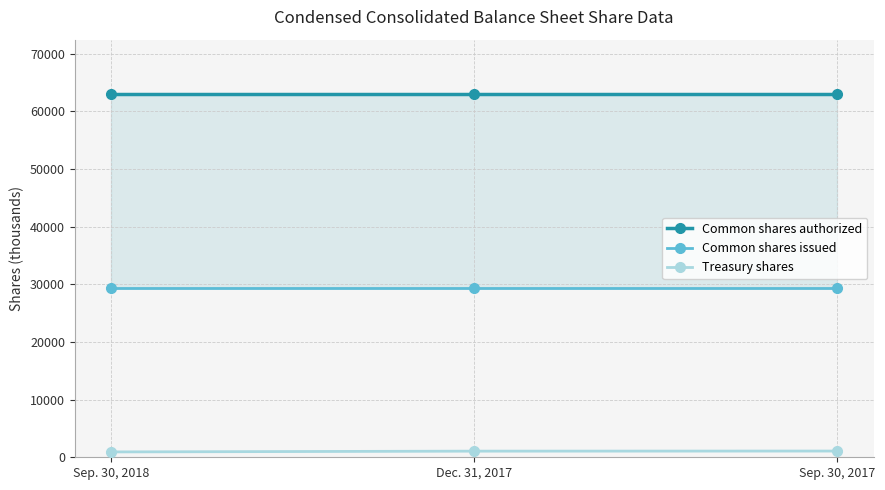

Which series has the widest spread of values?

Treasury shares